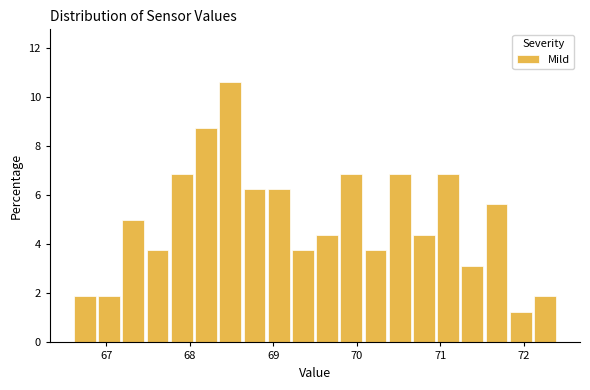

Read against the x-axis, roughly where is the centre of the tallest bar?

68.5